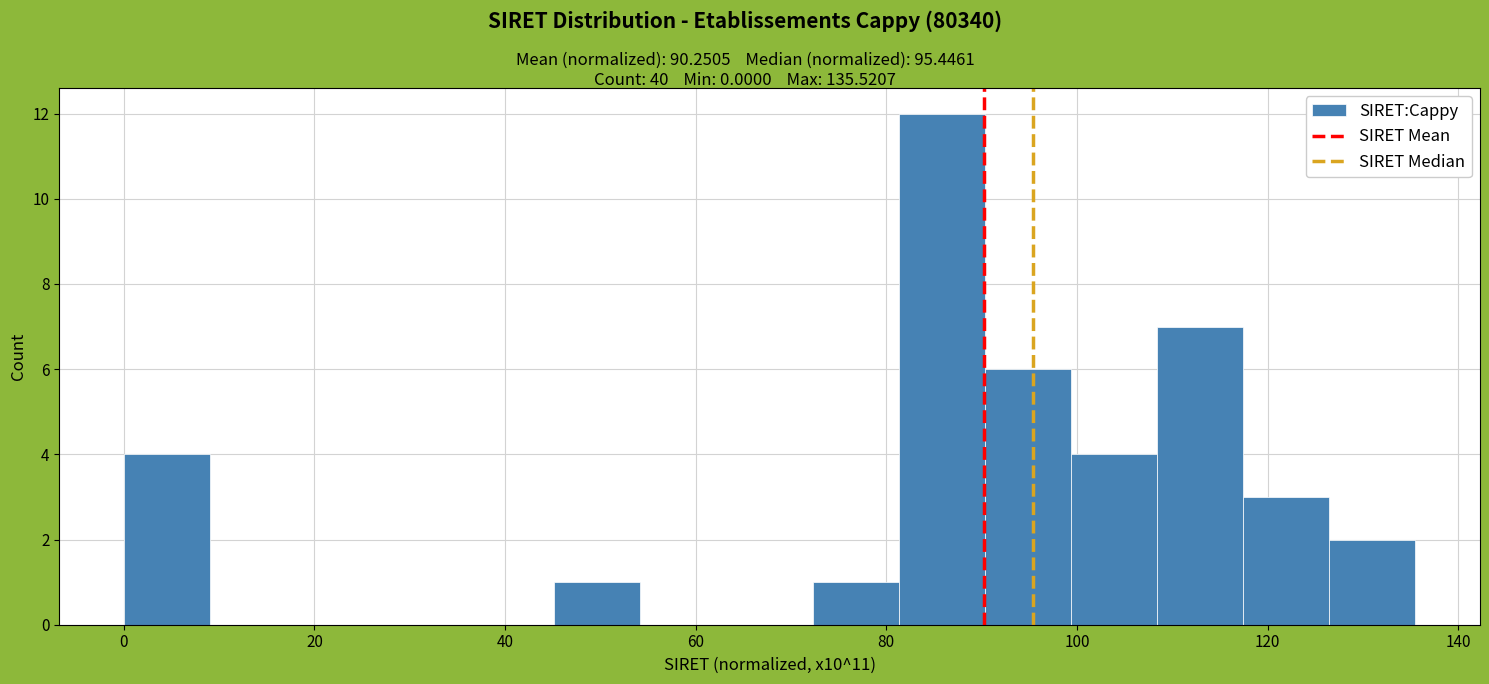

How tall is the bar that spans 46 to 54 on the x-axis? Neither the bar edges nor the heights are printed on the chart, so give them approximately, as read against the axes.

1